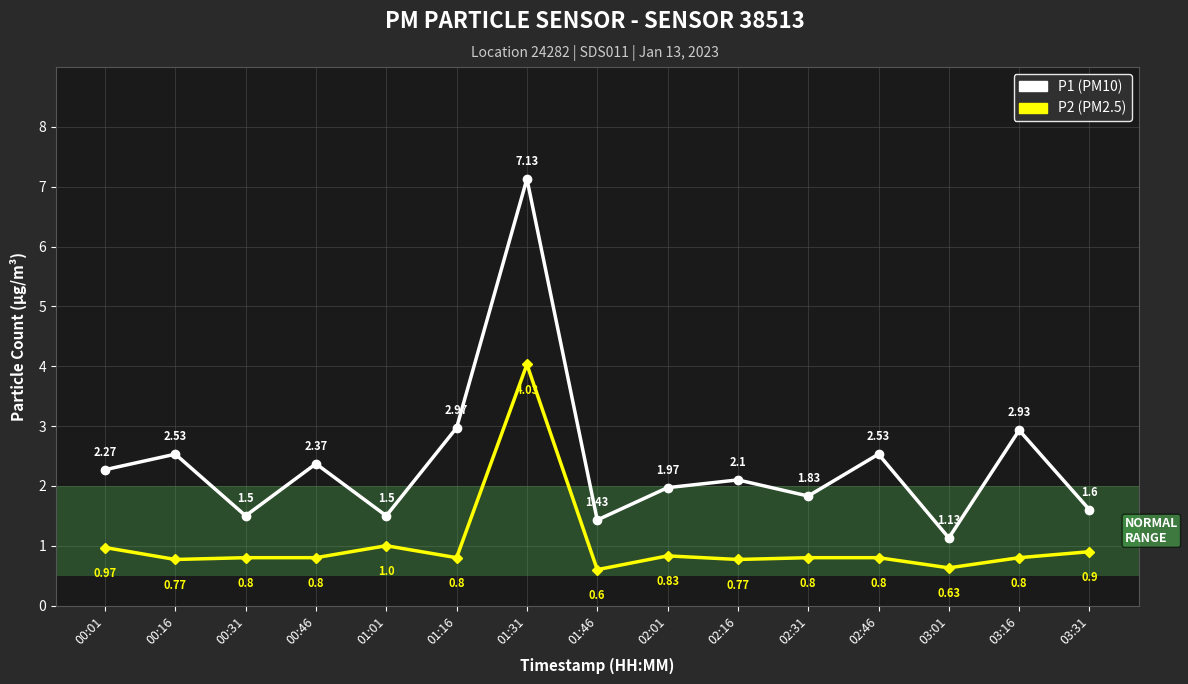

Rank the series by their maximum value, from highest to lowest.

P1 (PM10), P2 (PM2.5)